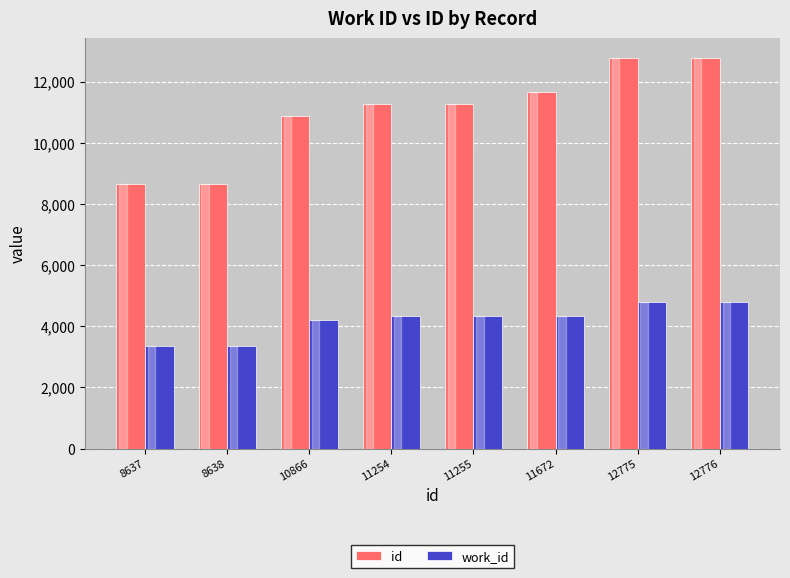

What is the sum of the work_id values at 11255 and 12775?

9117